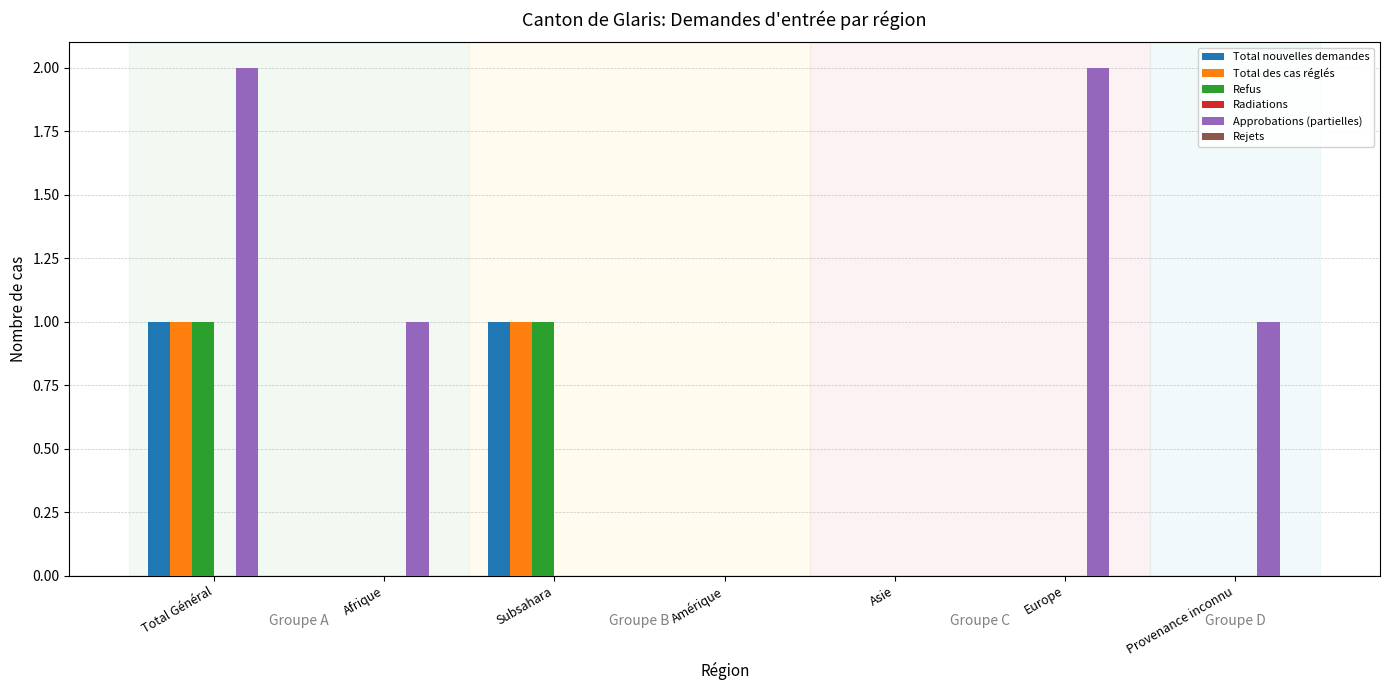

Between Asie and Europe, which series saw the biggest shift?

Approbations (partielles)